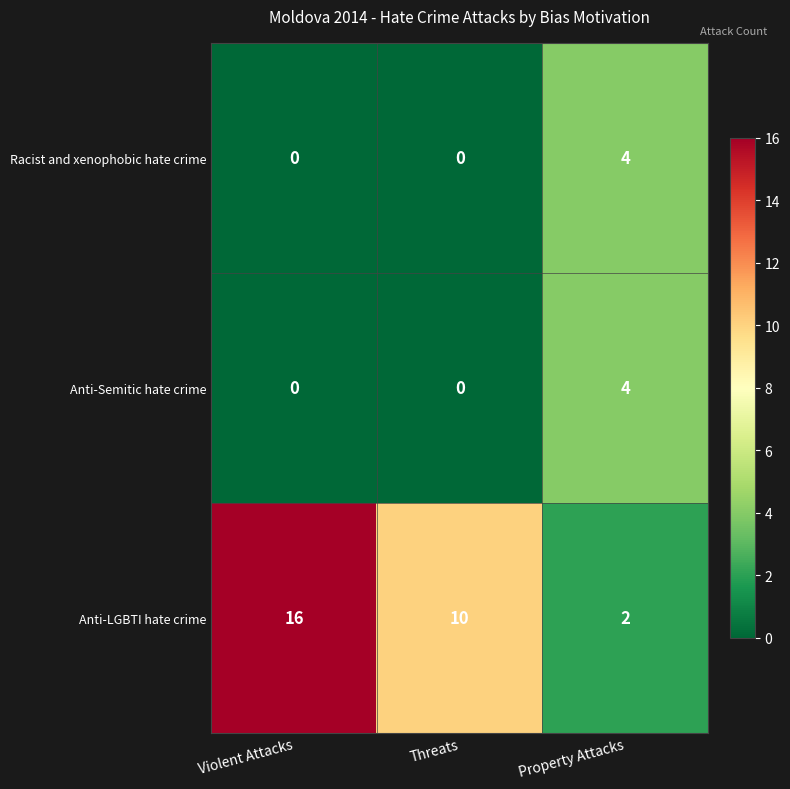

Read the Anti-LGBTI hate crime value at Violent Attacks, to the nearest 5.

15